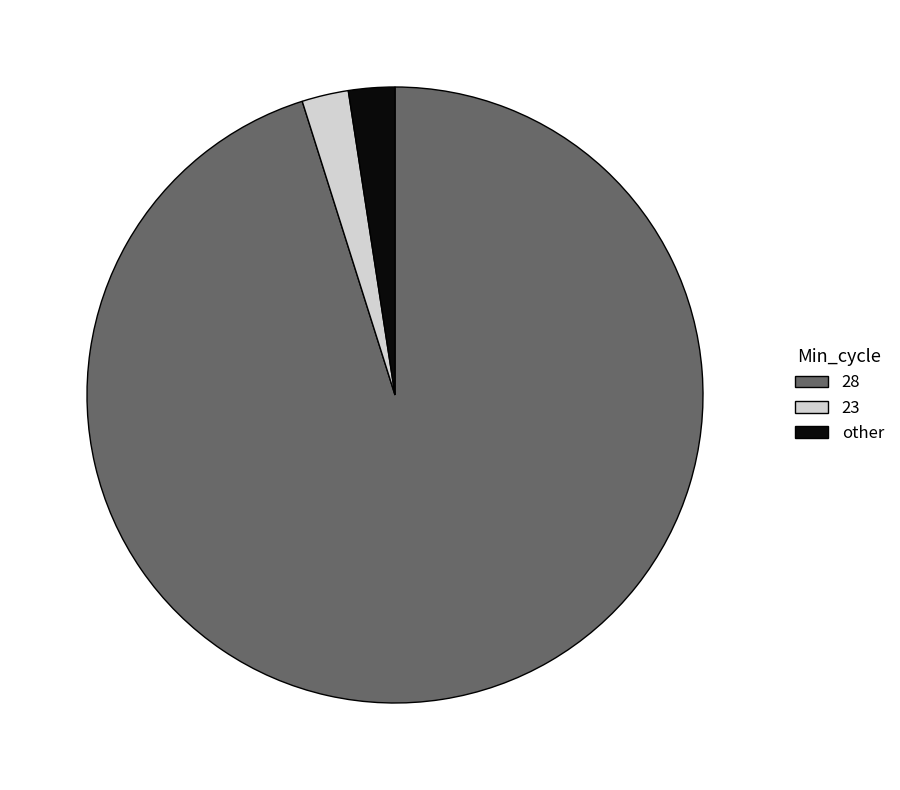

What is the largest slice in the pie chart?

28